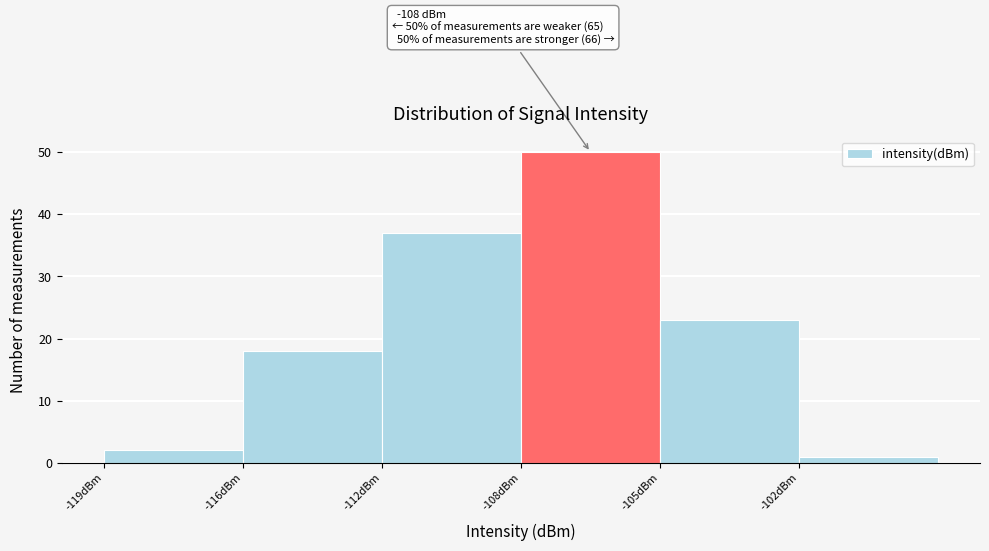

Reading right to left, what are all the values shown in this chart?

-102dBm=1	-105dBm=23	-108dBm=50	-112dBm=37	-116dBm=18	-119dBm=2